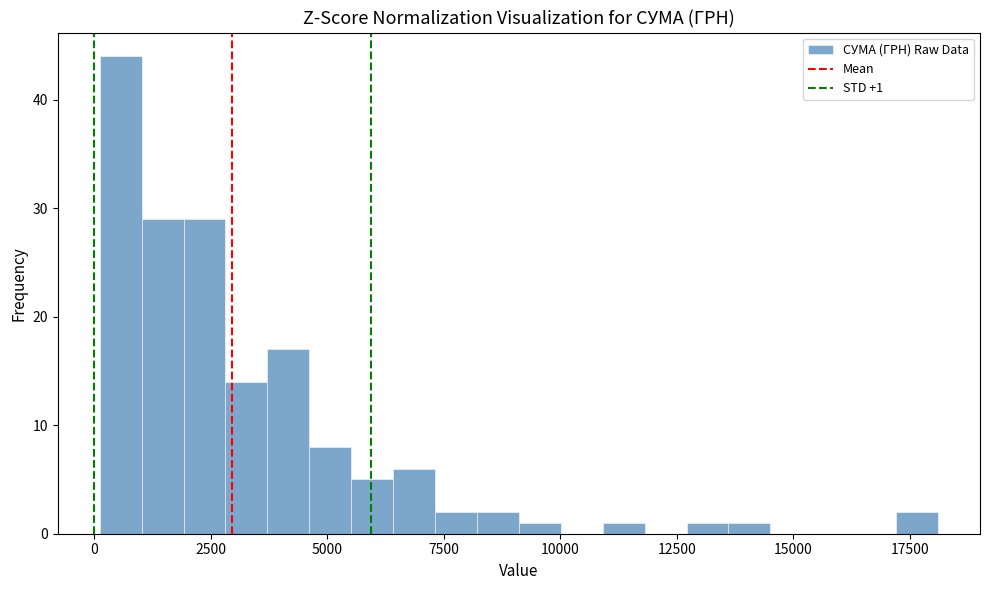

Around what value on the x-axis is the tallest bar? Give the approximate position of its centre, as read against the axis.

500